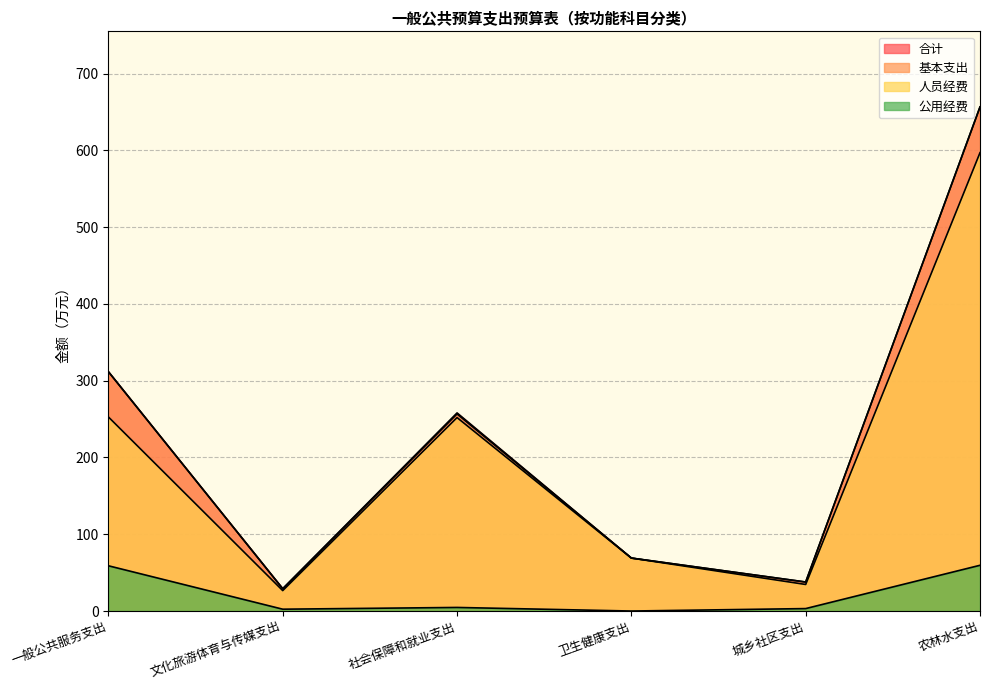

What is the sum of all 合计 values?

1362.2